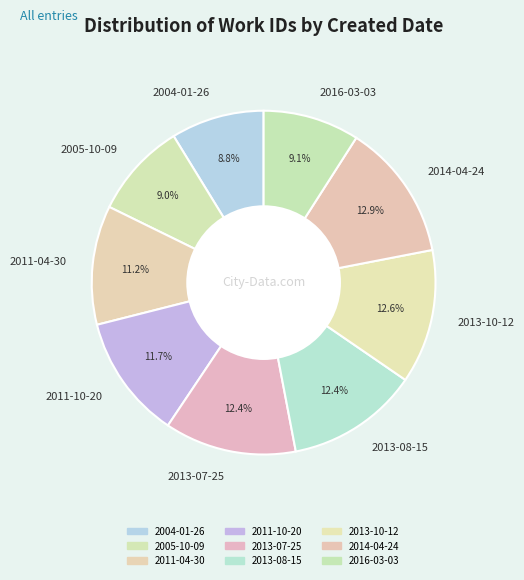

What is the total percentage of 2014-04-24 and 2005-10-09?

21.9%